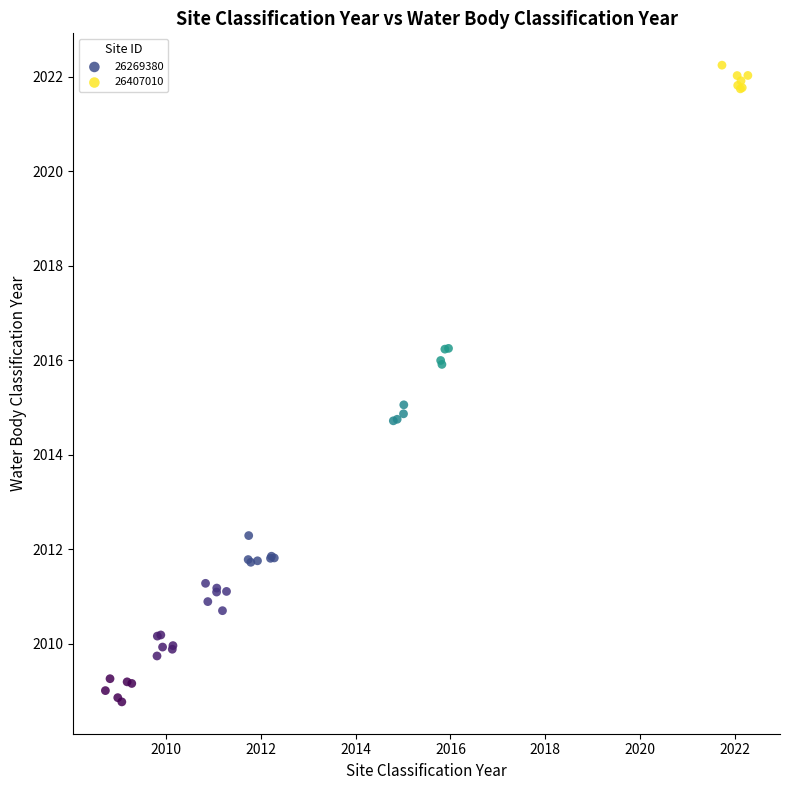

Which series reaches the minimum Y coordinate?

26269380